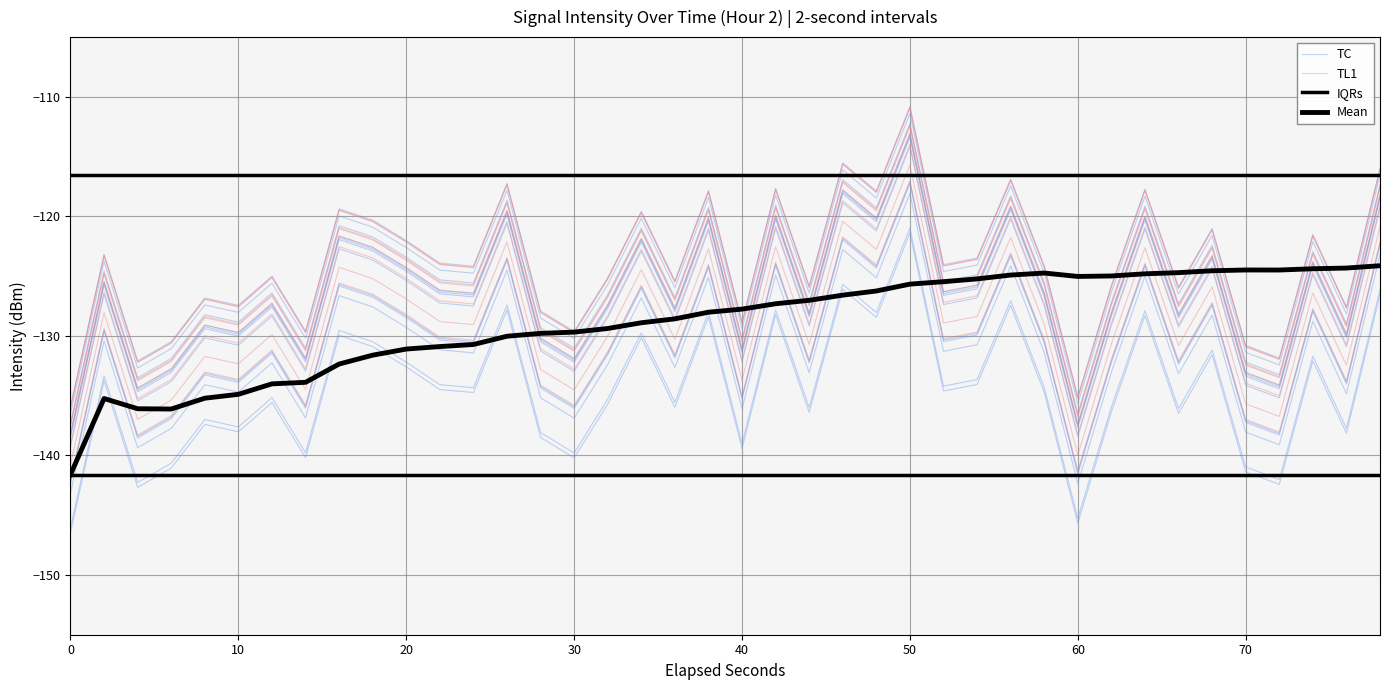

How many data points in TC are less than -126?

23